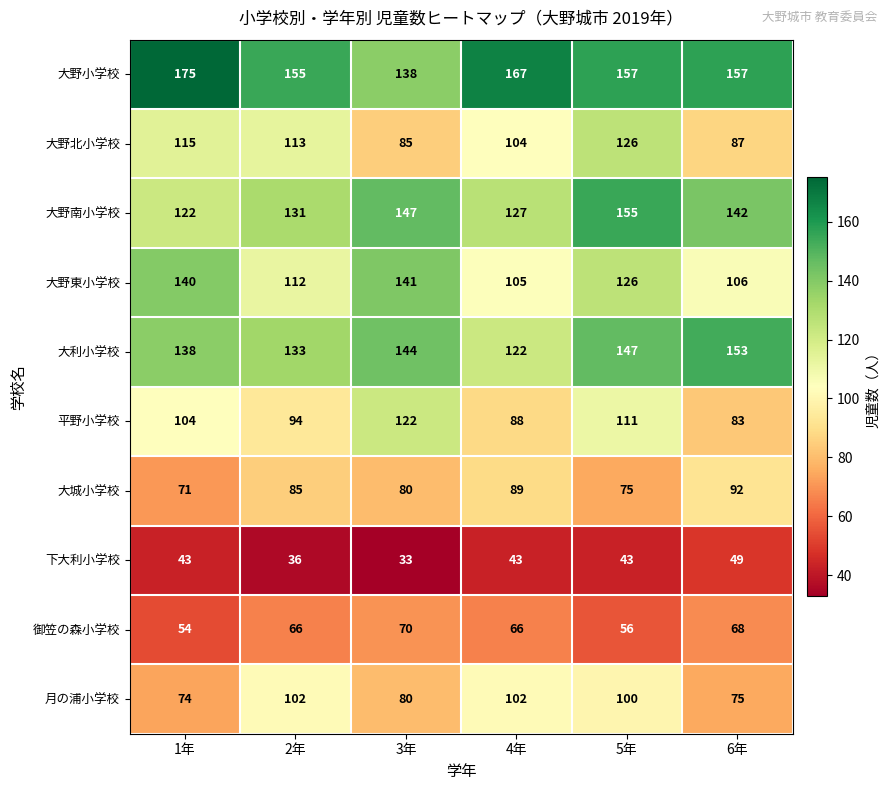

Which series changed the most between 1年 and 5年?

大野南小学校